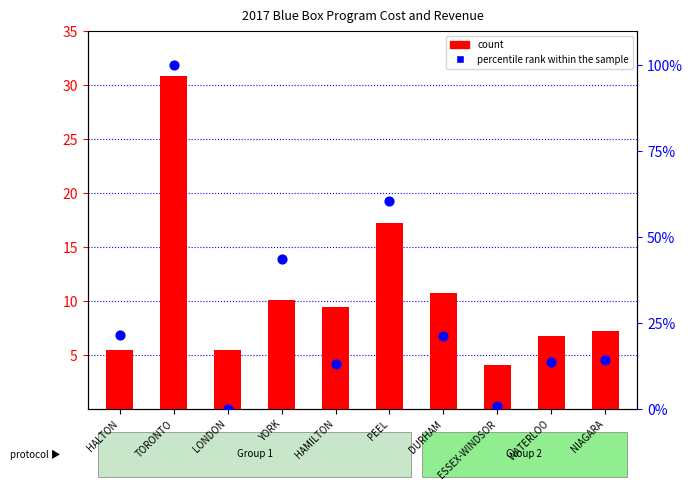

At how many categories does at least one series exceed 56?

2